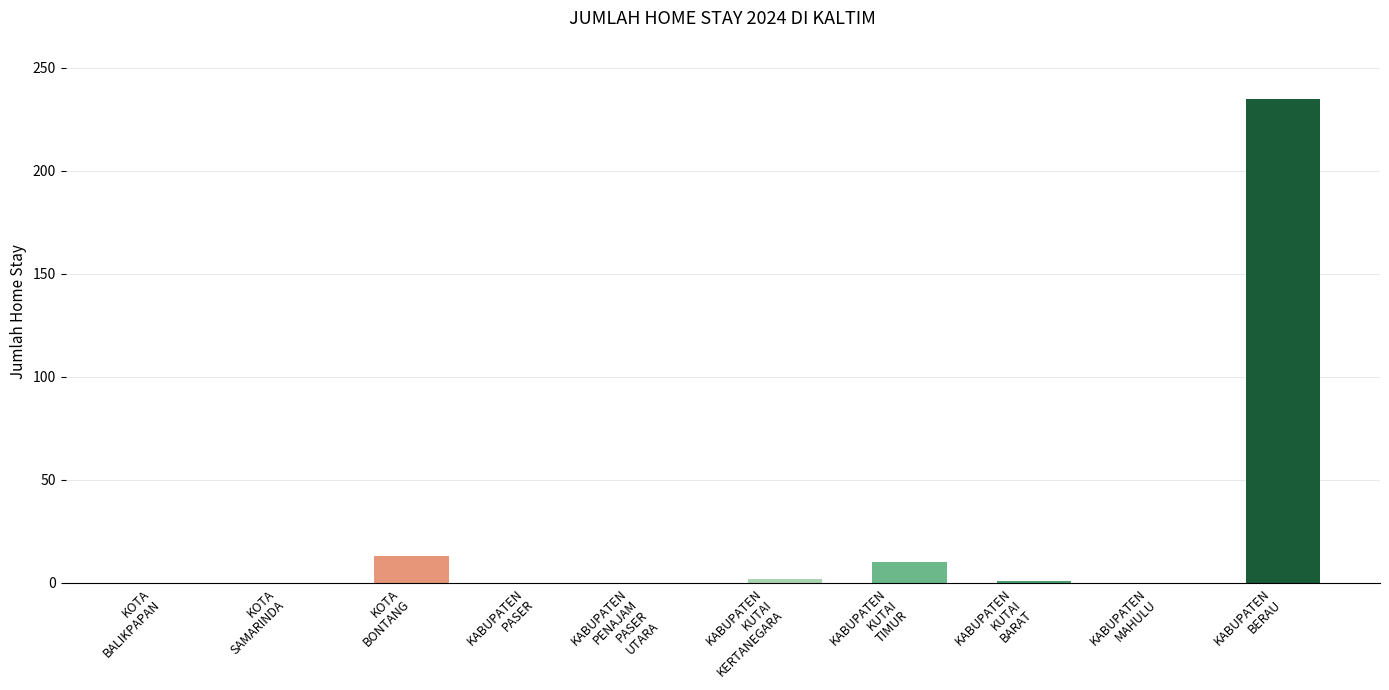

What is the sum of all values?

261